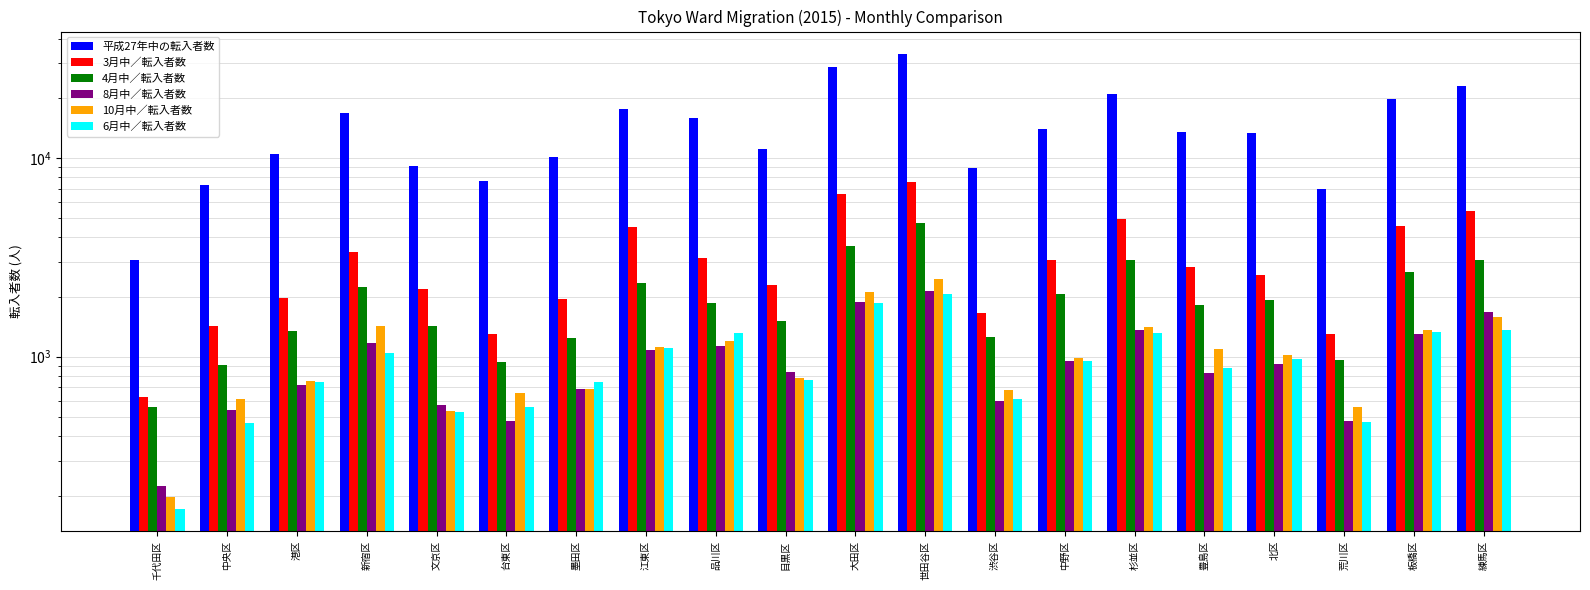

The 3月中／転入者数 series shows 923 at 目黒区. True or false?

False